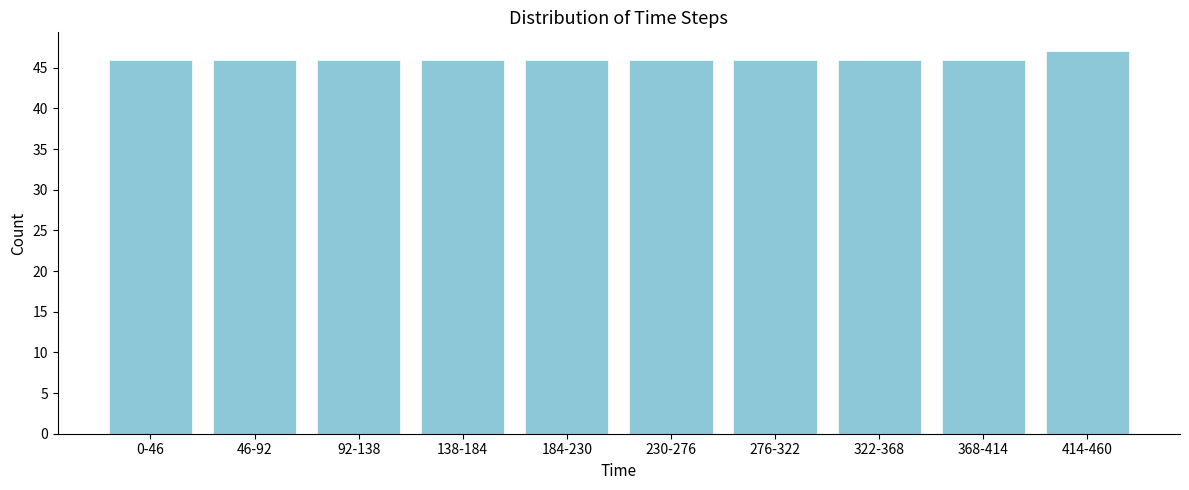

Reading left to right, extract all data points from this chart.

0-46=46	46-92=46	92-138=46	138-184=46	184-230=46	230-276=46	276-322=46	322-368=46	368-414=46	414-460=47